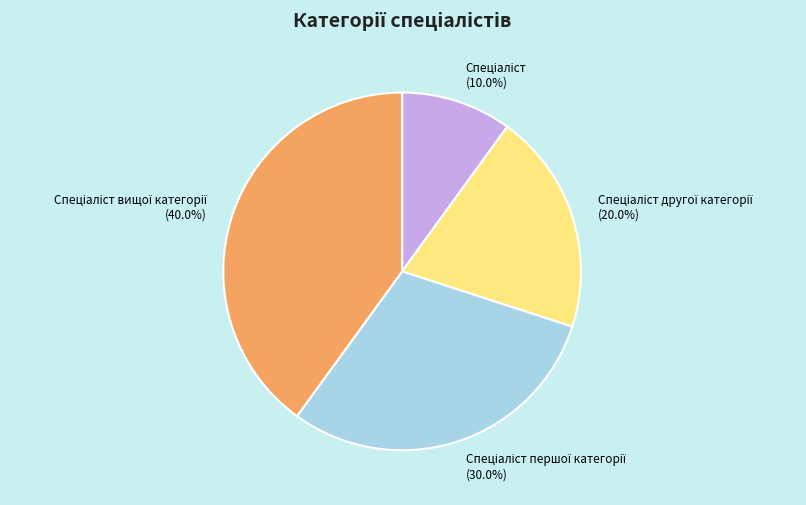

Does any single category account for the majority?

No